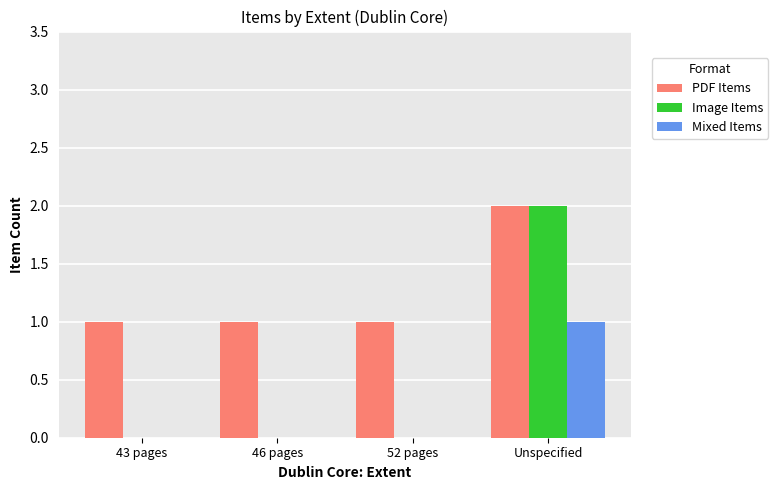

True or false: Image Items has a value of 2 at Unspecified.

True